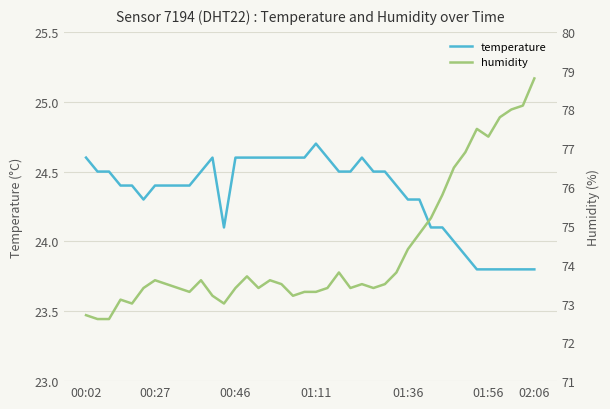

Which category has the highest value in the temperature series?

01:11